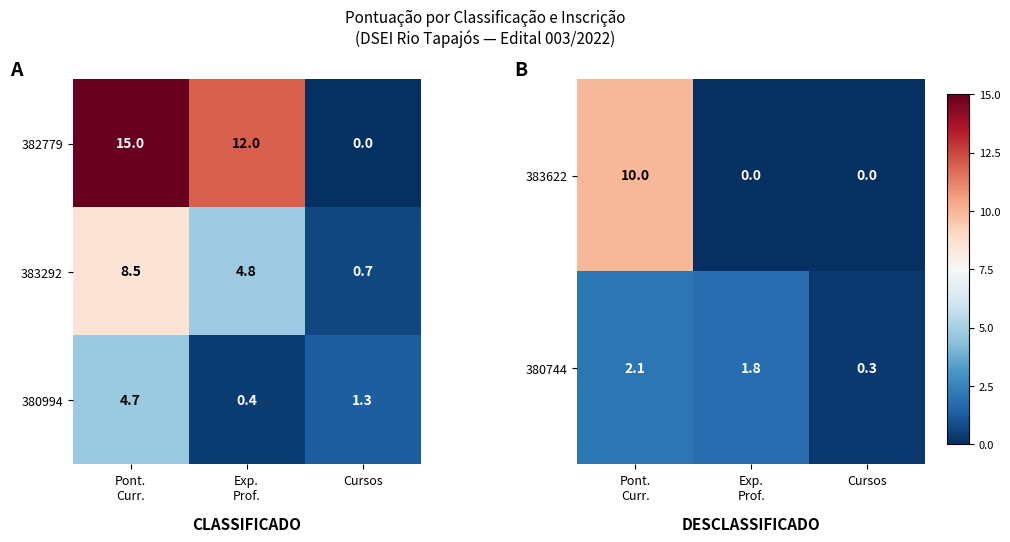

How many 382779 values are between 0 and 15?

3